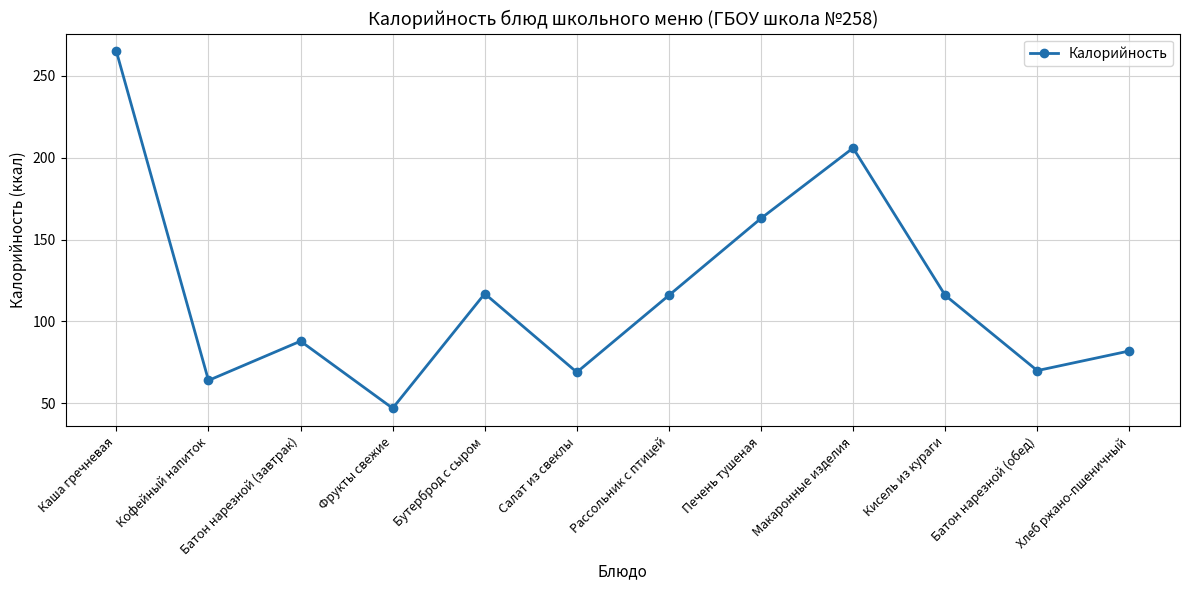

At which category does the data reach its first local valley?

Кофейный напиток